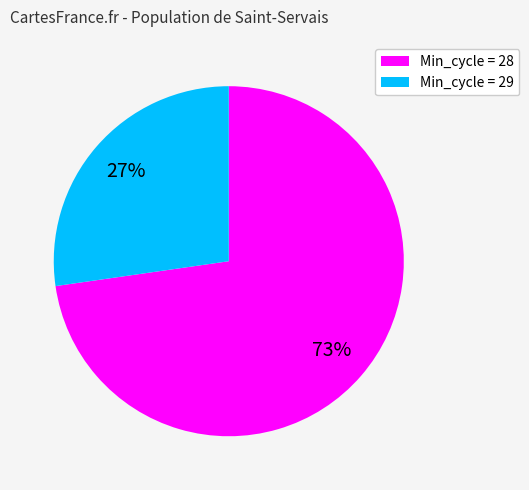

To the nearest percent, what is the average slice percentage?

50%